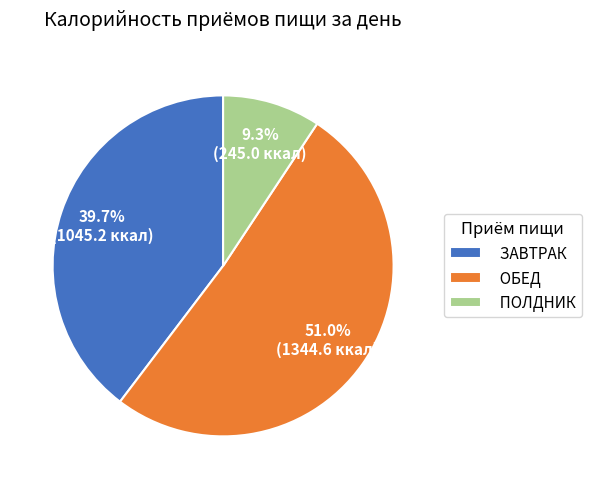

The ЗАВТРАК slice represents 40% of the pie. True or false?

True